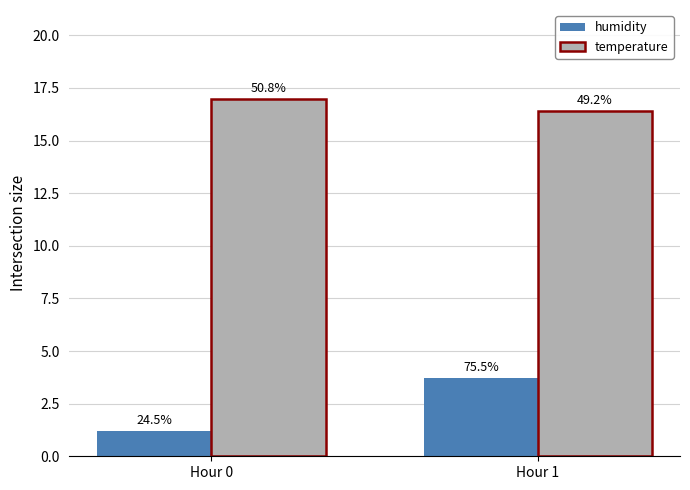

The humidity series shows 3.7 at Hour 1. True or false?

True